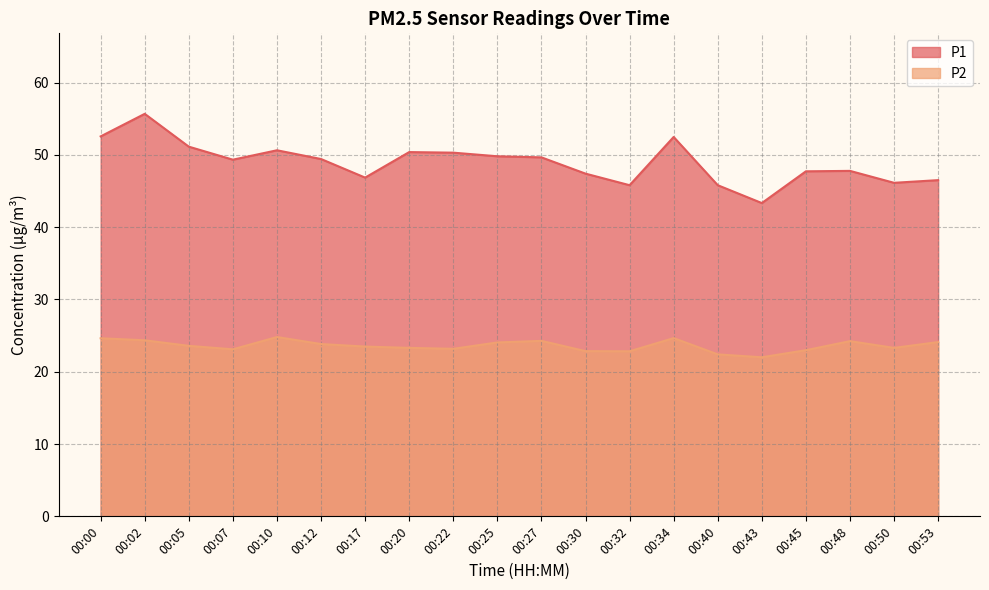

What are all the series names shown in the legend?

P1, P2